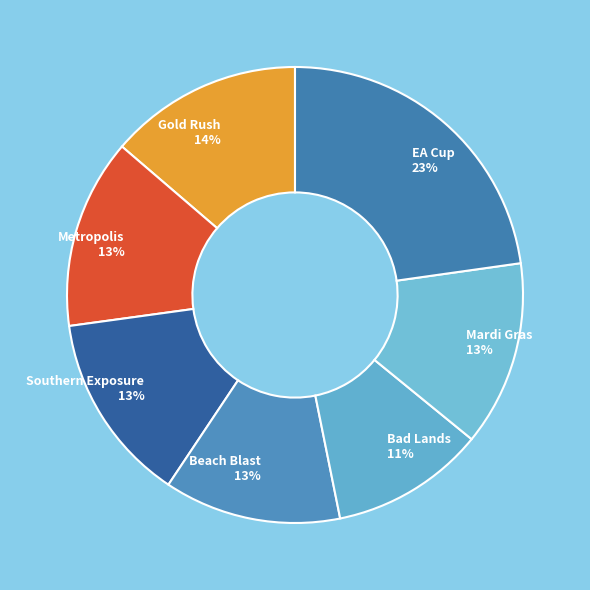

Which slice is the largest?

EA Cup